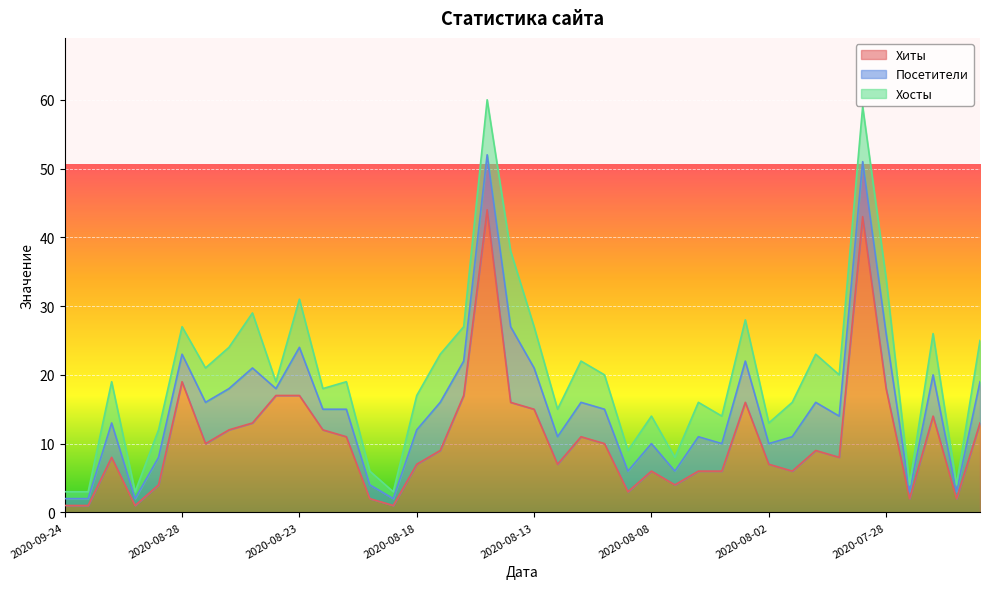

Reading left to right, transcribe all the data shown in this chart.

Хиты: 1	1	8	1	4	19	10	12	13	17	17	12	11	2	1	7	9	17	44	16	15	7	11	10	3	6	4	6	6	16	7	6	9	8	43	18	2	14	2	13
Посетители: 1	1	5	1	4	4	6	6	8	1	7	3	4	2	1	5	7	5	8	11	6	4	5	5	3	4	2	5	4	6	3	5	7	6	8	8	1	6	1	6
Хосты: 1	1	6	1	4	4	5	6	8	1	7	3	4	2	1	5	7	5	8	11	6	4	6	5	3	4	2	5	4	6	3	5	7	6	8	8	1	6	1	6